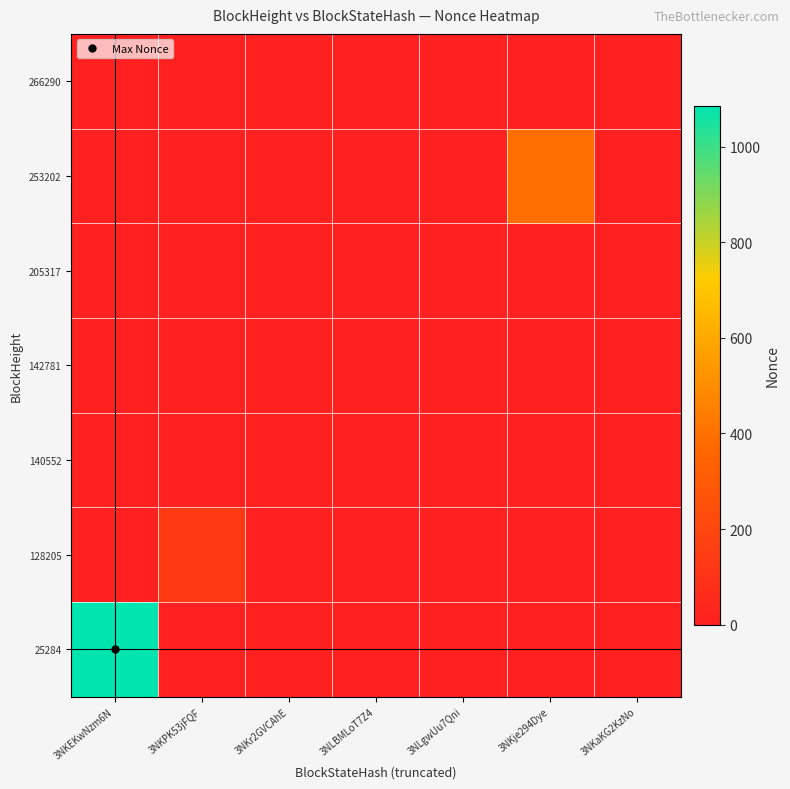

What is the spread (max minus min) of values at 3NKje294Dye?

392